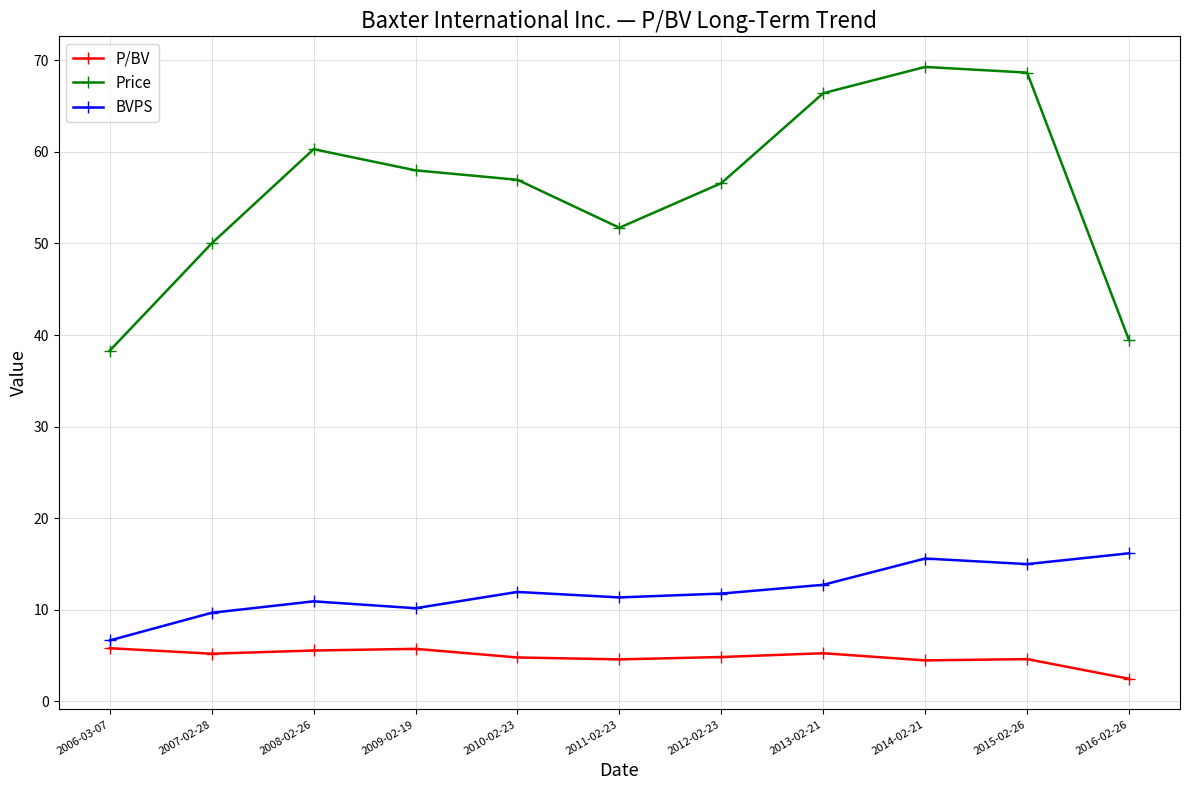

True or false: BVPS and Price intersect in this chart.

False